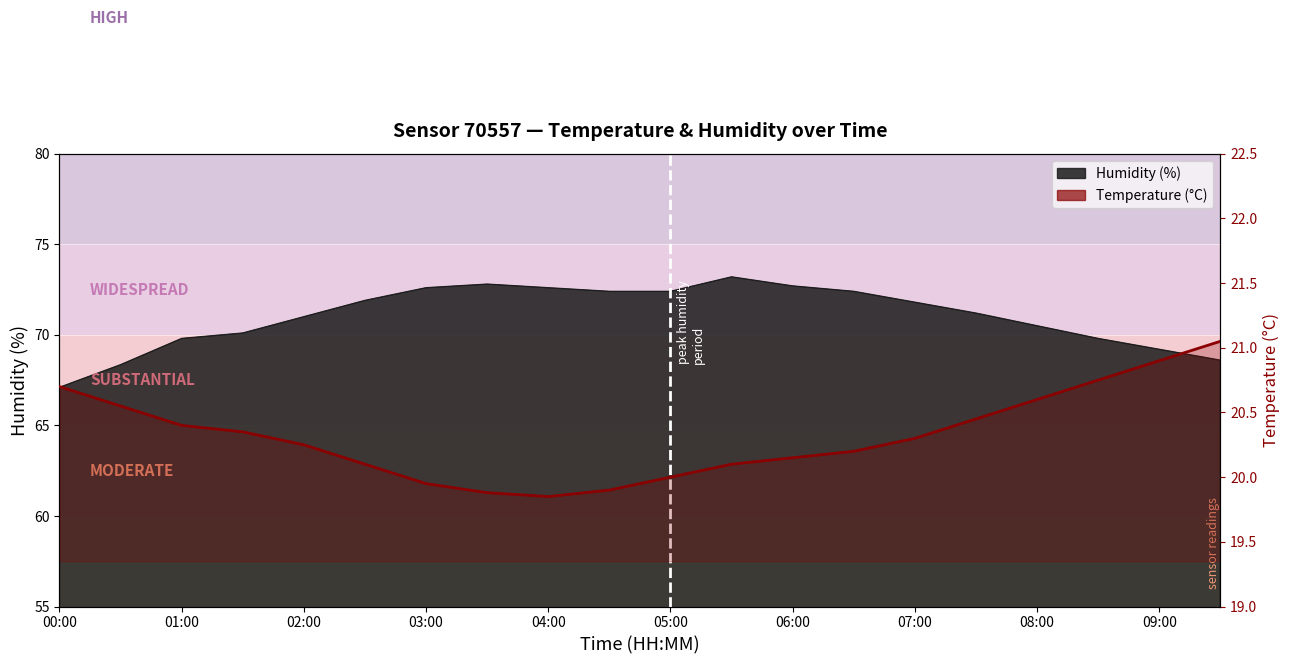

What is the ratio of the value at 04:00 to the value at 09:00?

1.0